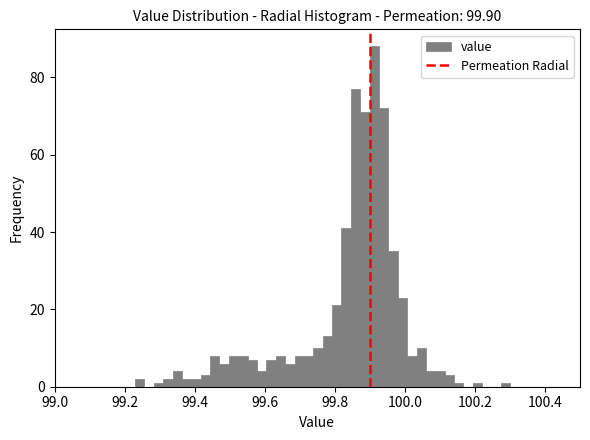

Read against the x-axis, roughly where is the centre of the tallest bar?

99.92